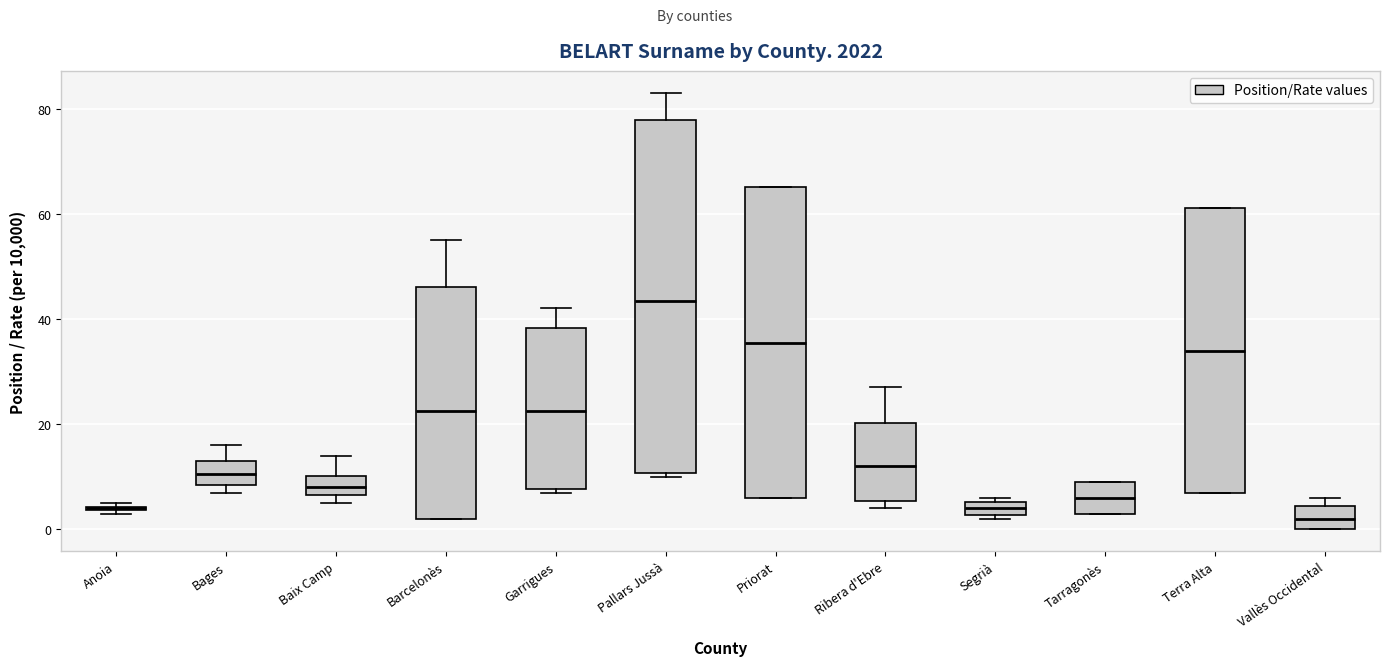

Which box is the tallest, from its lower edge to its upper edge?

Pallars Jussà